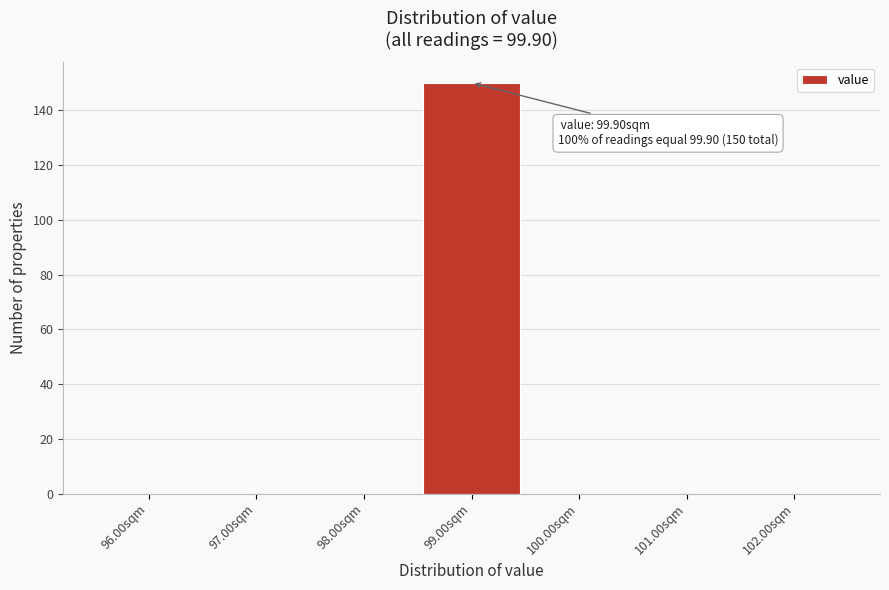

Reading left to right, what are all the values shown in this chart?

96.00sqm=0	97.00sqm=0	98.00sqm=0	99.00sqm=150	100.00sqm=0	101.00sqm=0	102.00sqm=0